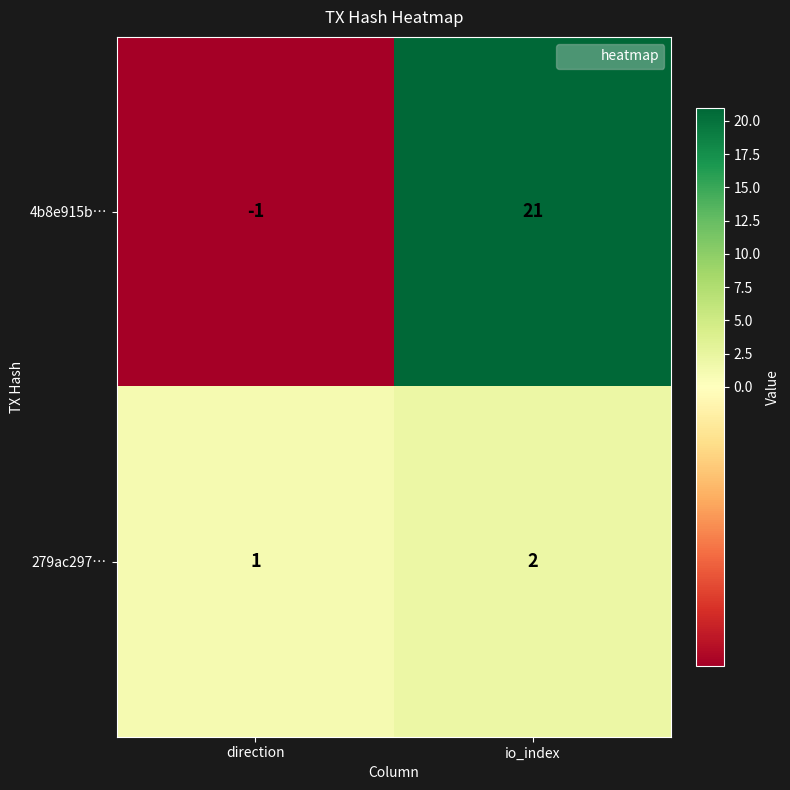

The value of 4b8e915b… at io_index is 21. True or false?

True